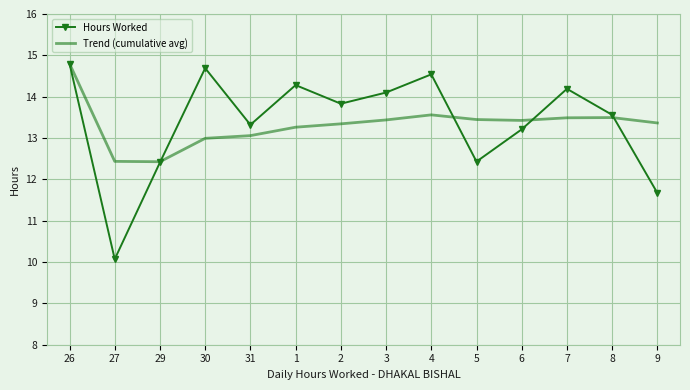

What is the spread (max minus min) of values at 3?

0.7